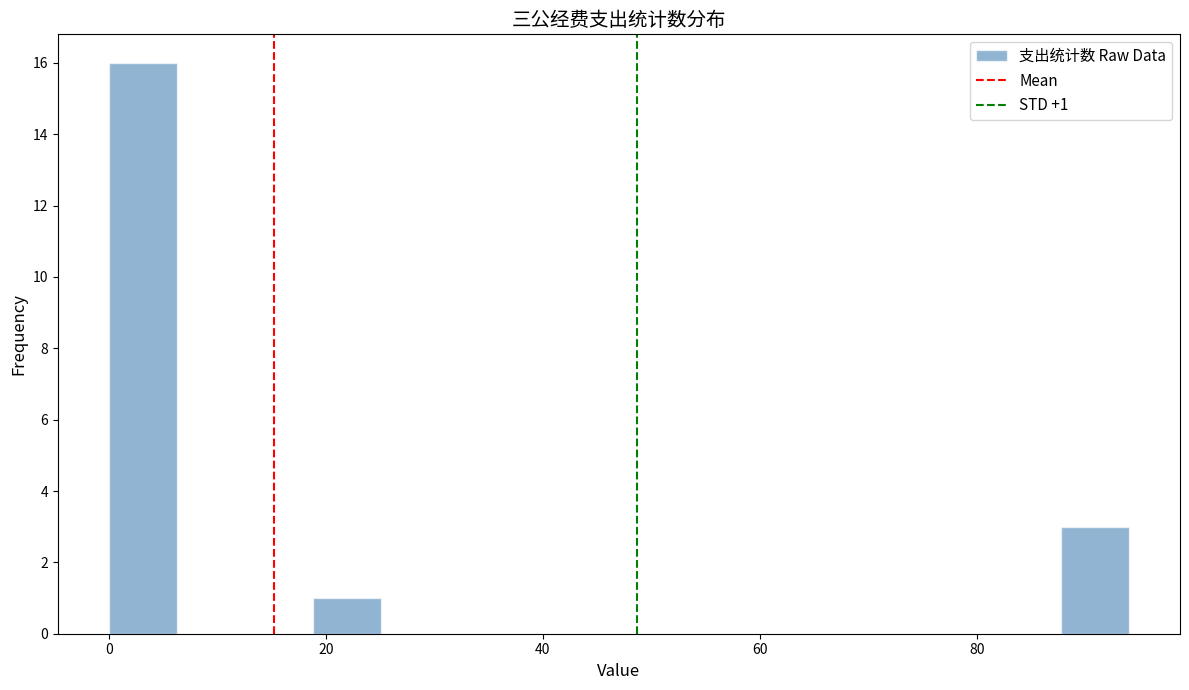

Around what value on the x-axis is the tallest bar? Give the approximate position of its centre, as read against the axis.

4